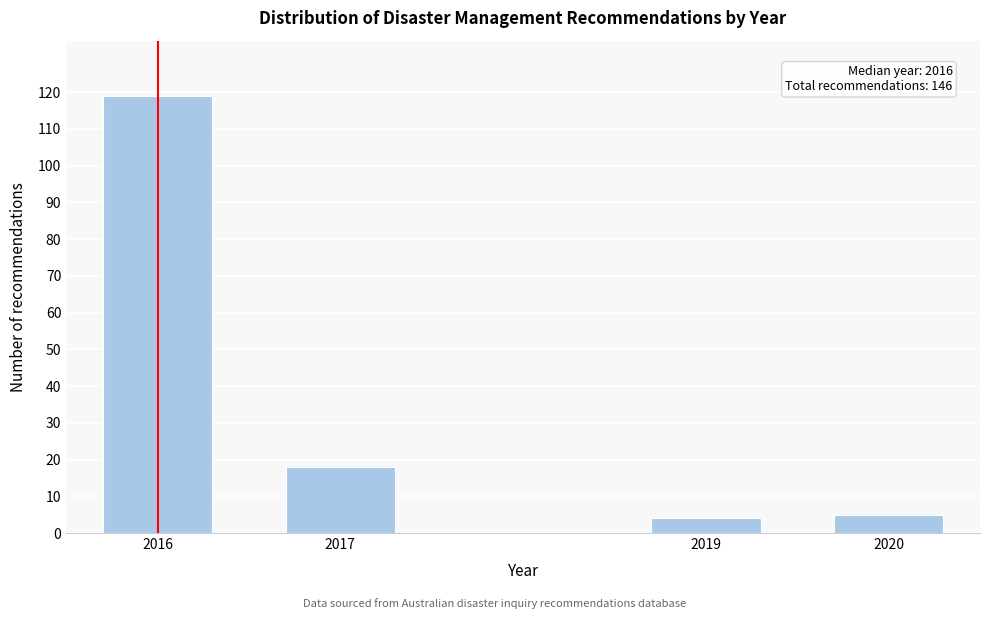

Reading right to left, what are all the values shown in this chart?

2020=5	2019=4	2017=18	2016=119